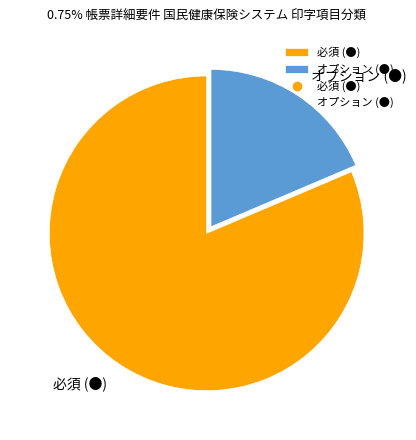

Does 必須 (●) account for over 50% of the chart?

Yes